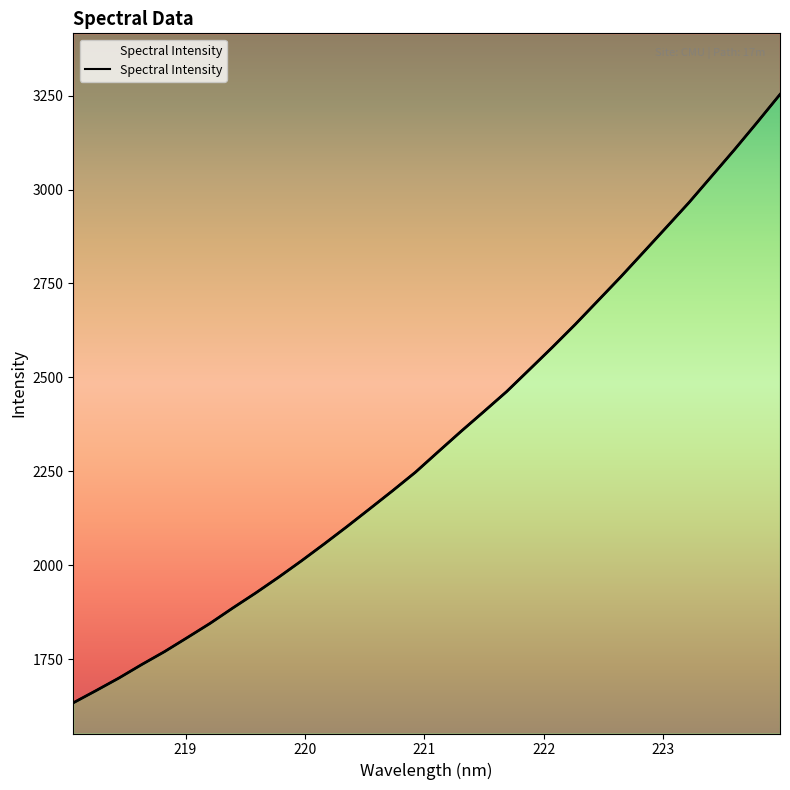

What is the label of the 19th point from the right?

220.5444